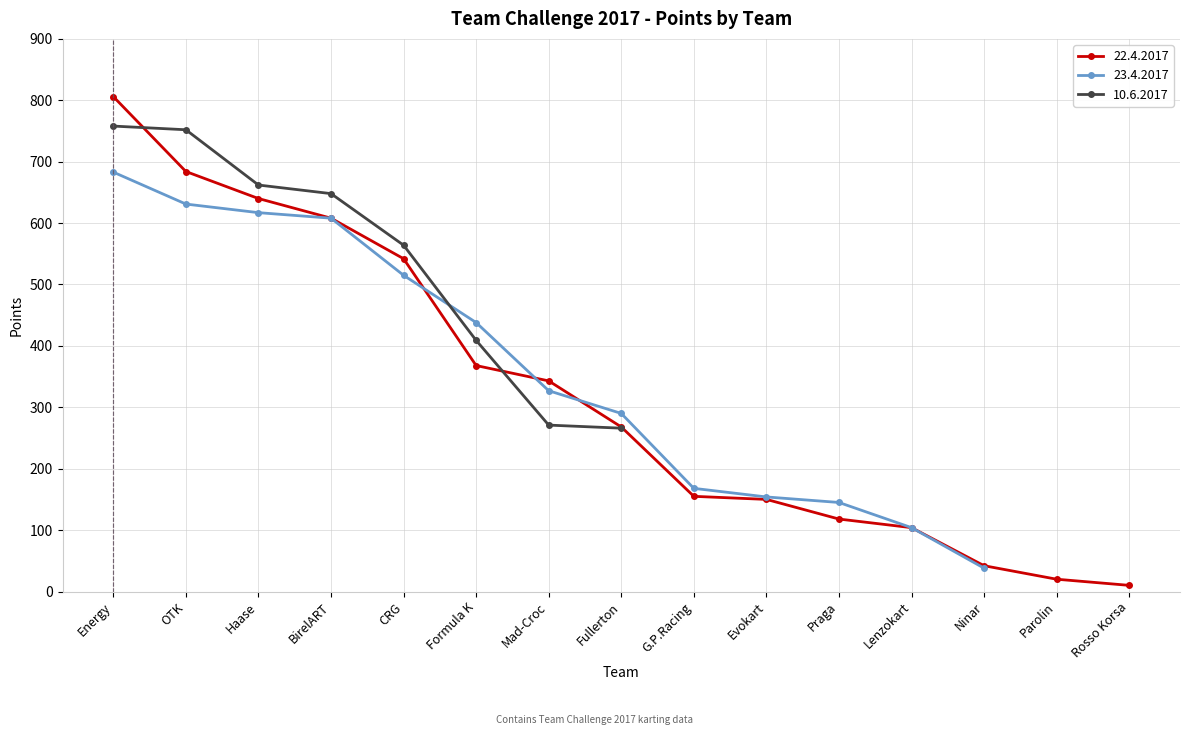

Rank the series by their maximum value, from lowest to highest.

23.4.2017, 10.6.2017, 22.4.2017